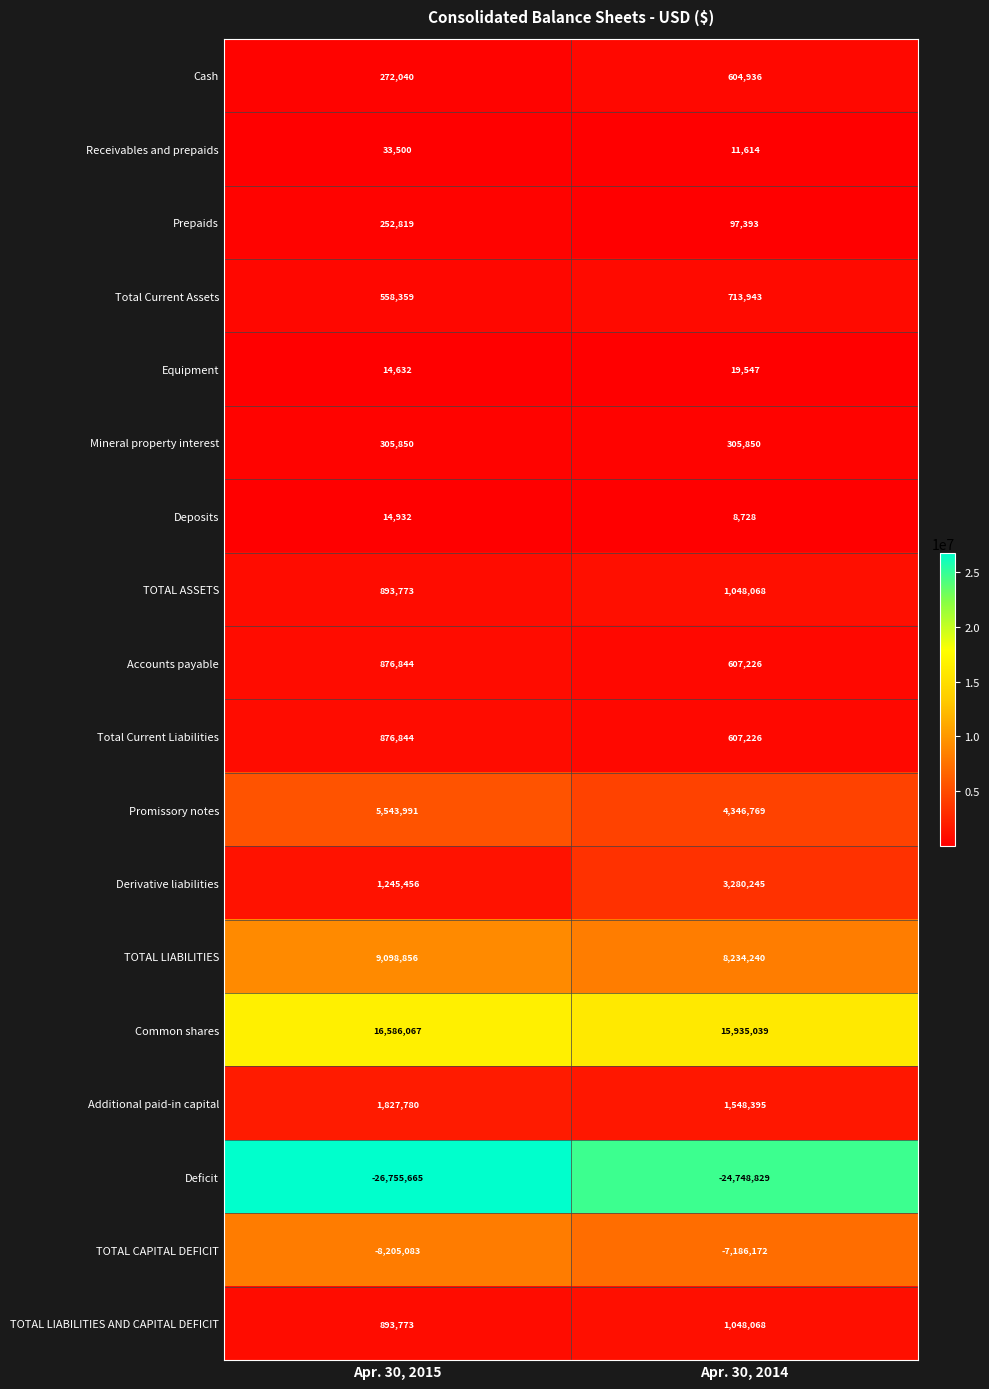

What is the difference between the maximum and minimum values in the Total Current Assets series?

155584